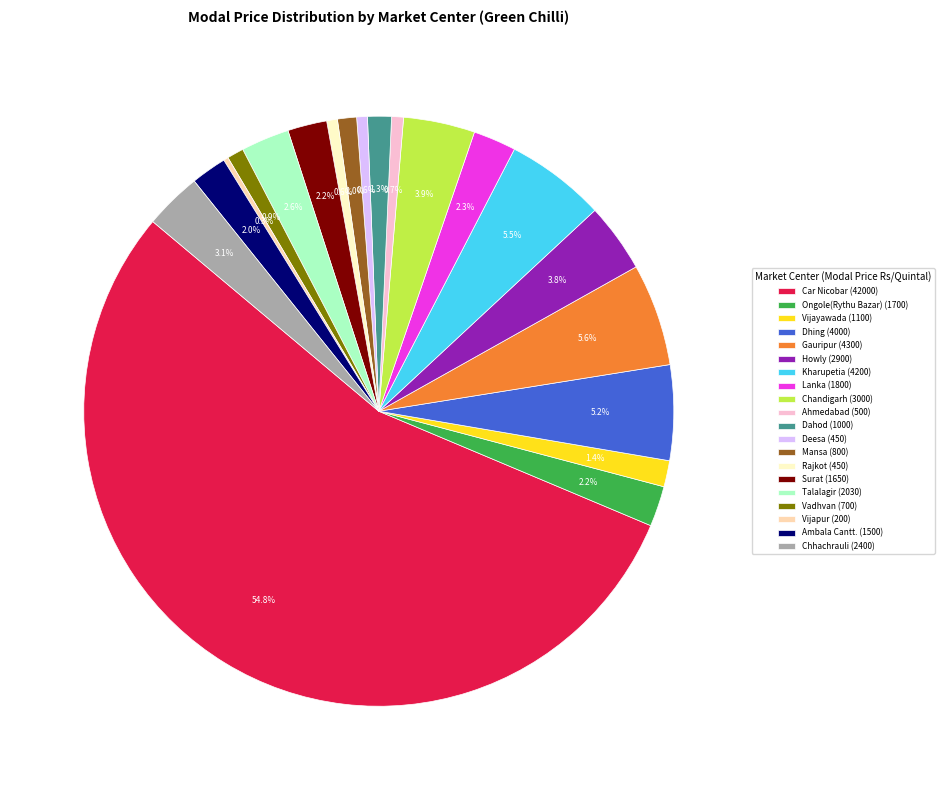

Which has a higher value, Car Nicobar (42000) or Surat (1650)?

Car Nicobar (42000)